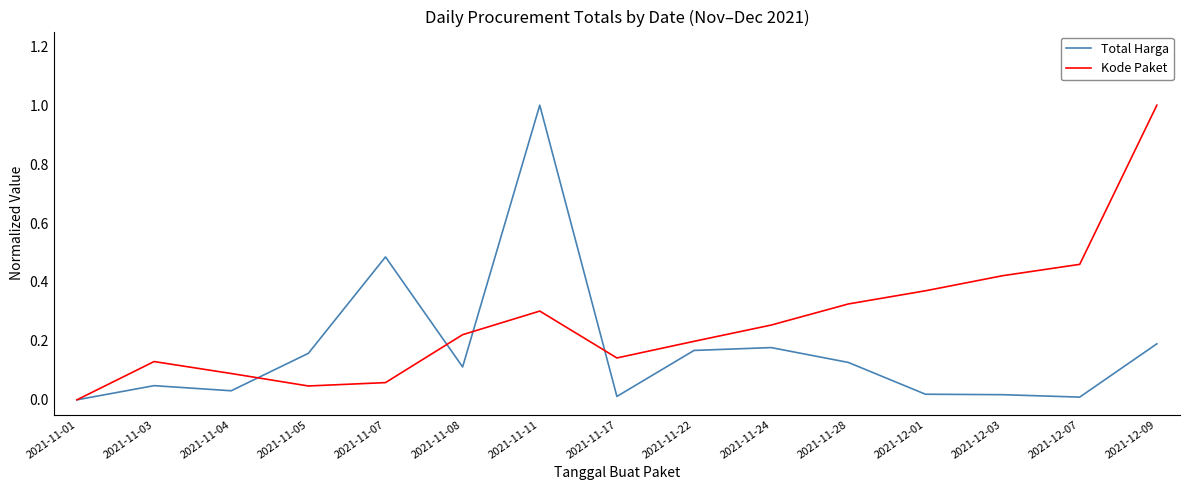

How many values in Total Harga are above zero?

14